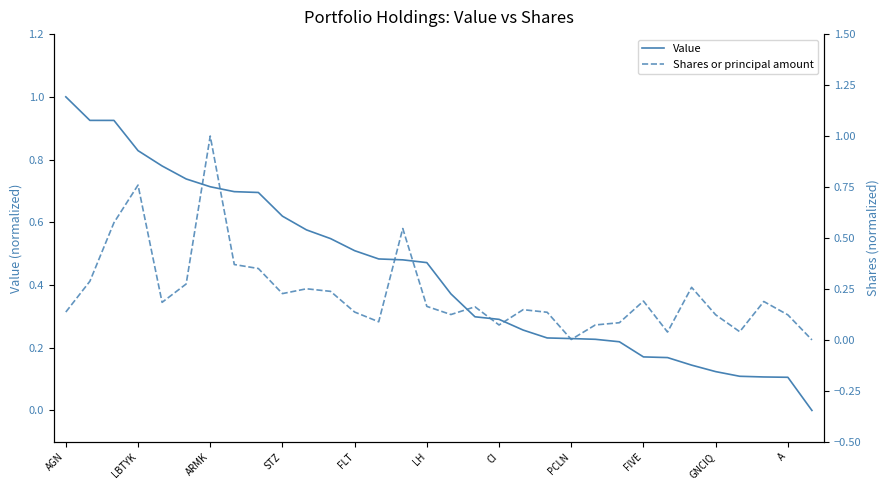

What is the difference between the second highest and second lowest values in the Value series?

0.8